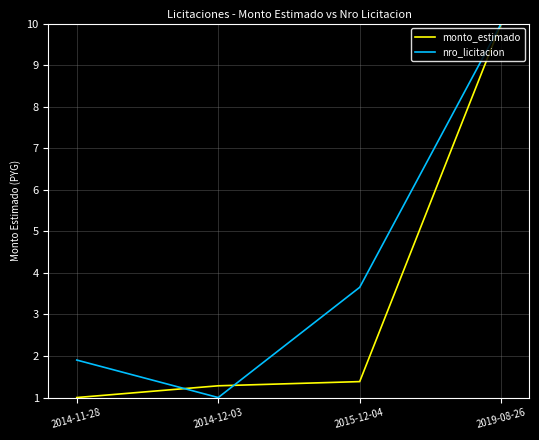

Is this an area chart (filled region under the line)?

No